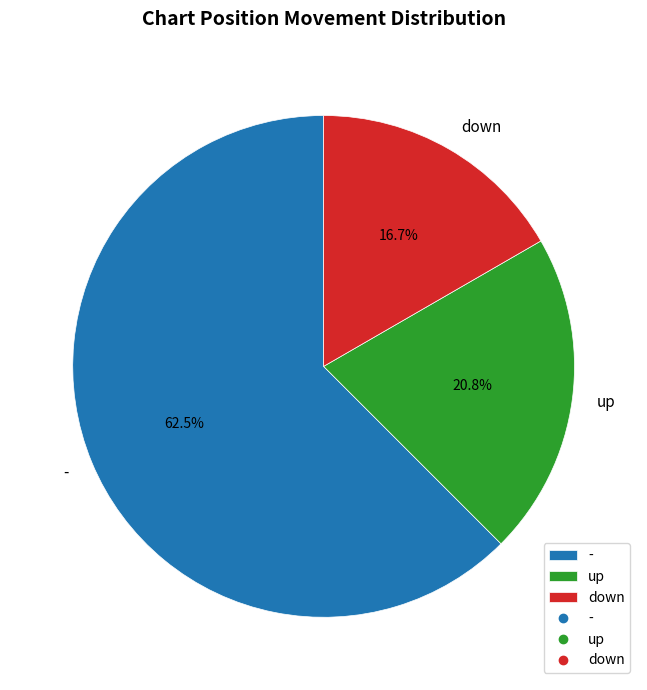

Between down and -, which is larger?

-